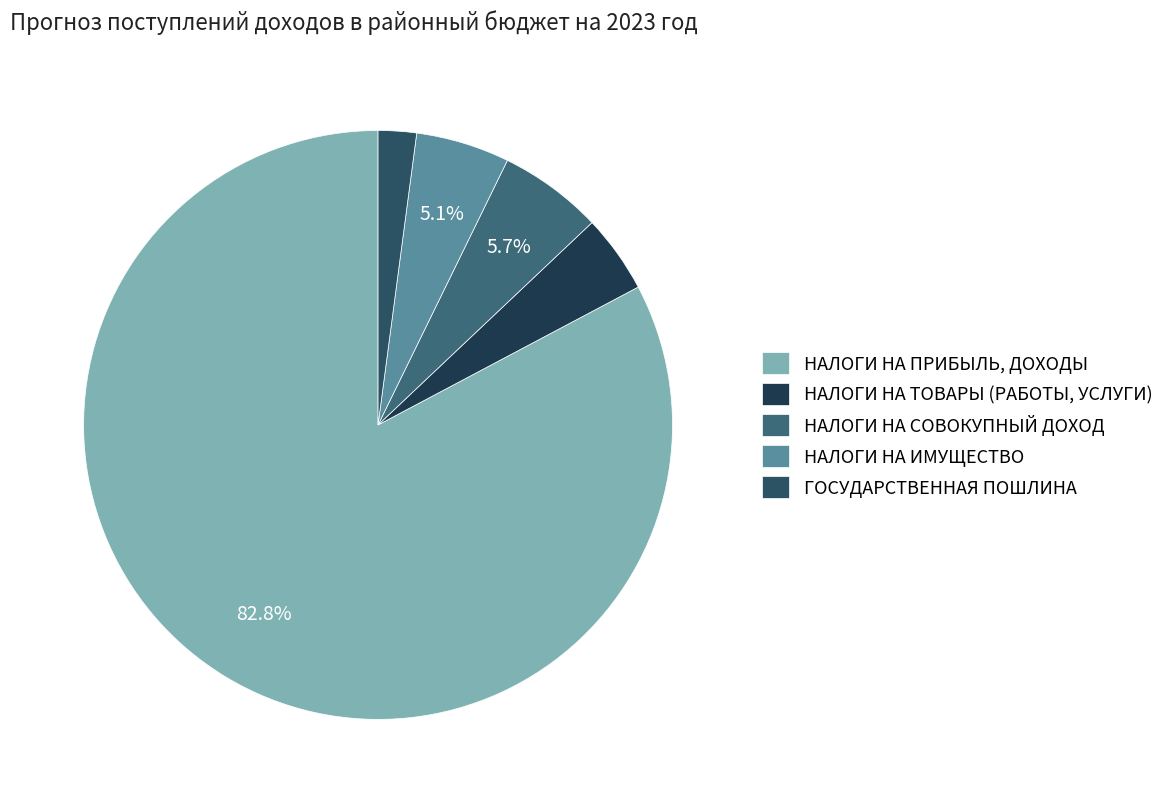

Rank the categories by value from highest to lowest.

НАЛОГИ НА ПРИБЫЛЬ, ДОХОДЫ, НАЛОГИ НА СОВОКУПНЫЙ ДОХОД, НАЛОГИ НА ИМУЩЕСТВО, НАЛОГИ НА ТОВАРЫ (РАБОТЫ, УСЛУГИ), ГОСУДАРСТВЕННАЯ ПОШЛИНА